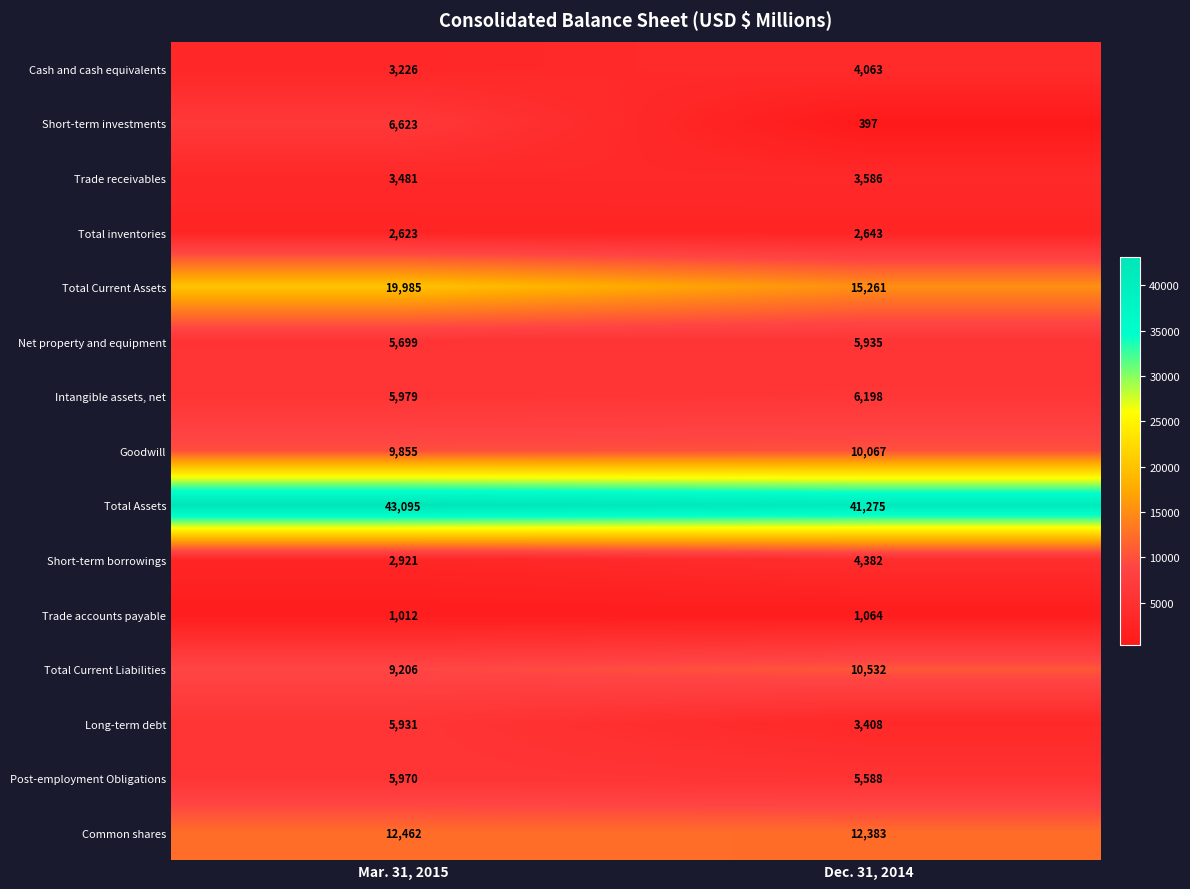

Which series has the largest total across all categories?

Total Assets